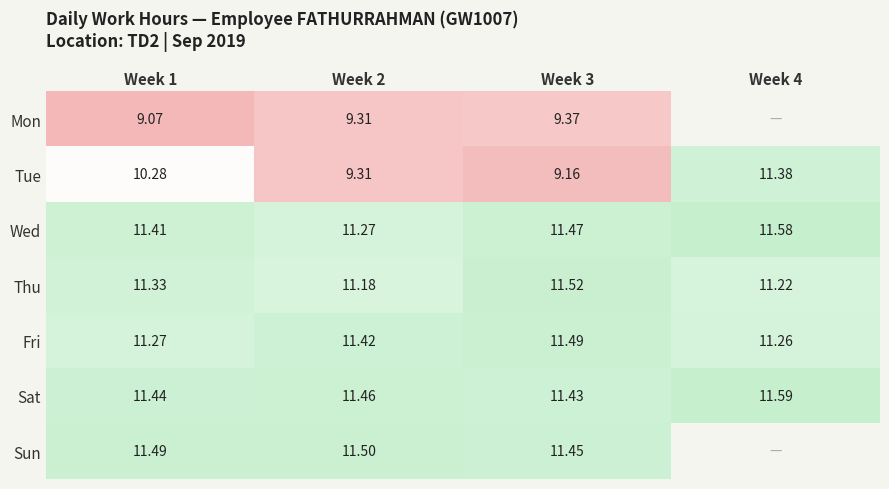

At which category is the sum across all series the highest?

Week 1